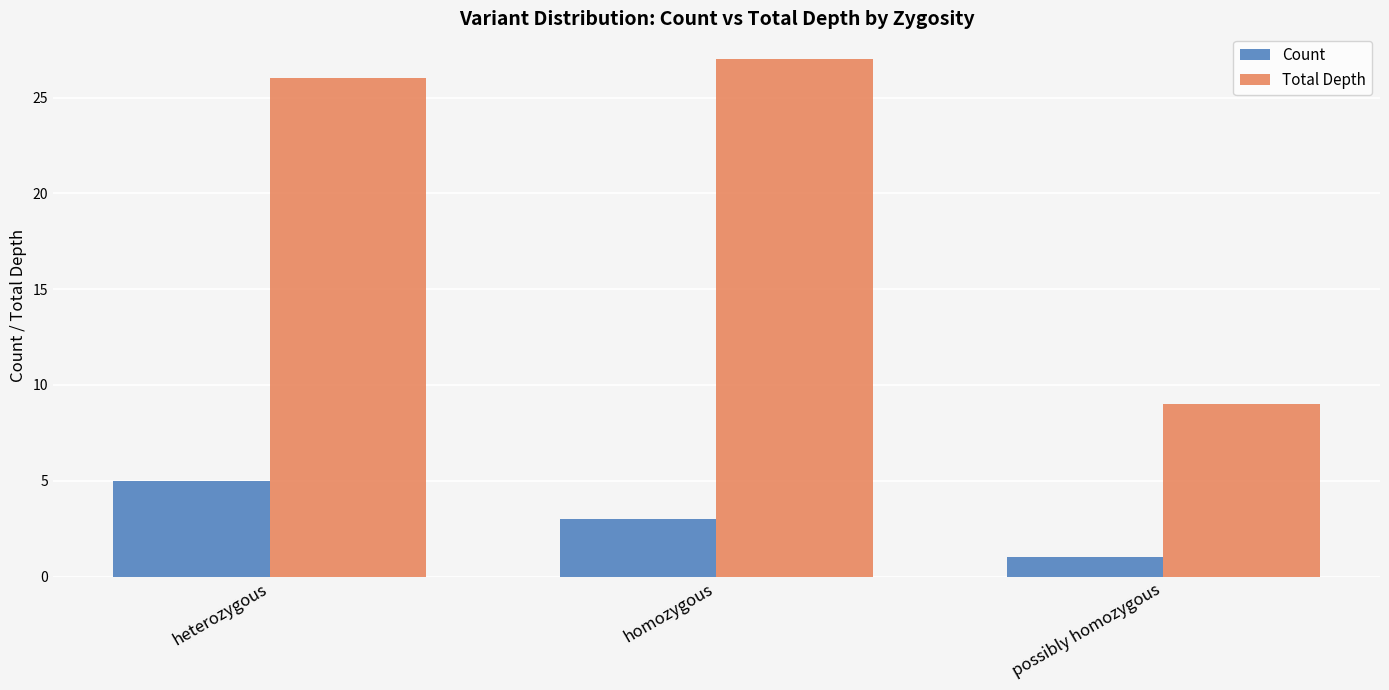

Reading right to left, extract all data points from this chart.

Count: 1	3	5
Total Depth: 9	27	26